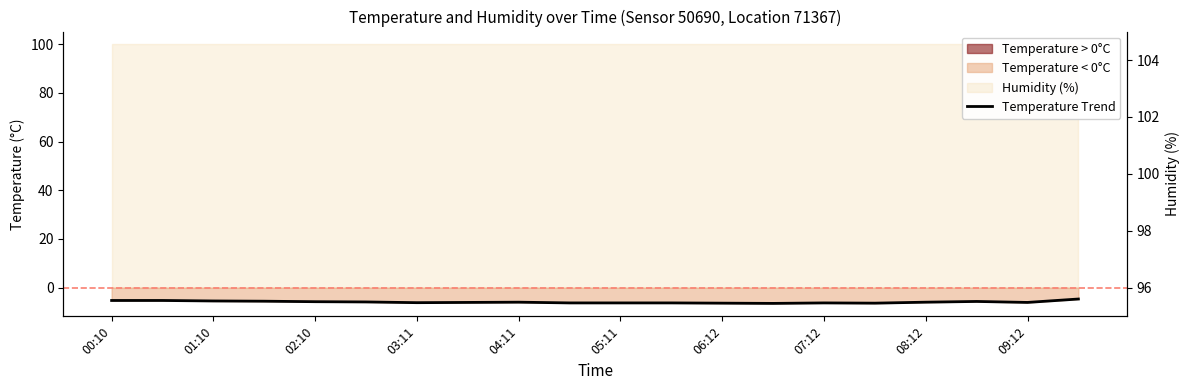

Rank the categories by value from highest to lowest.

19, 00:10, 01:10, 02:10, 03:11, 17, 04:11, 05:11, 08:12, 16, 07:12, 18, 06:12, 09:12, 10, 11, 14, 12, 15, 13